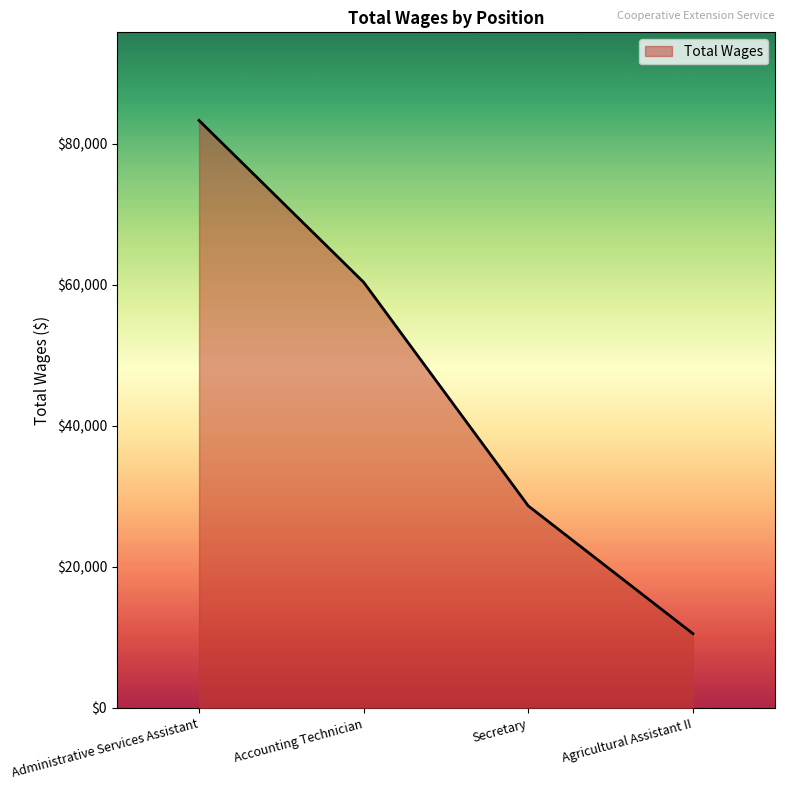

Count the number of categories in the chart.

4